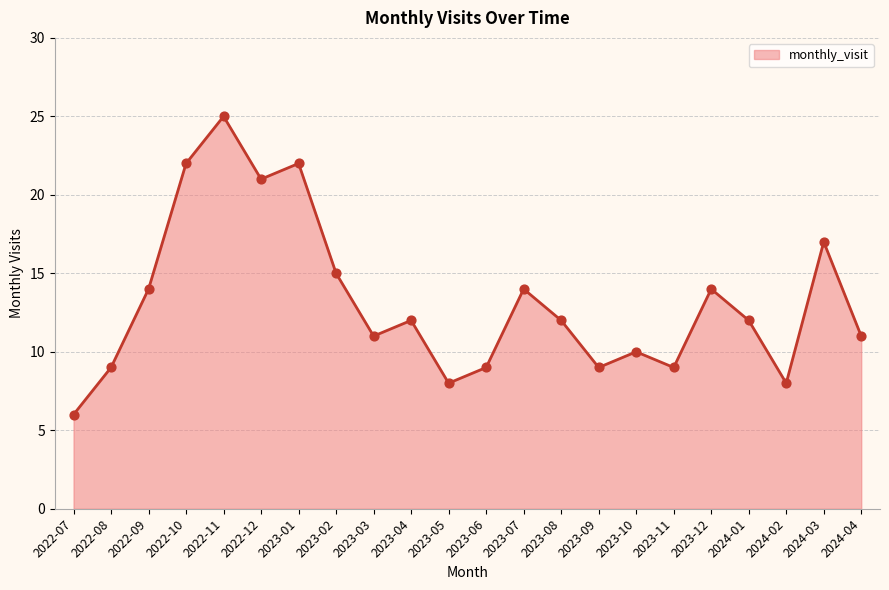

Between 2023-06 and 2024-04, which is larger?

2024-04